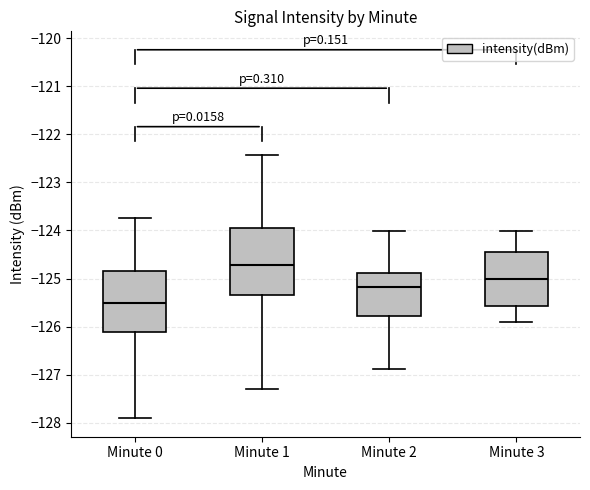

Reading left to right, read every box against the y-axis: the position of its median line, the range the box covers, and the ends of its whiskers. The values are not printed on the chart, so give them approximately, as read against the axis.

Minute 0: median -125.5, box -126.1 to -124.8, whiskers -127.9 to -123.7
Minute 1: median -124.7, box -125.3 to -124.0, whiskers -127.3 to -122.4
Minute 2: median -125.2, box -125.8 to -124.9, whiskers -126.9 to -124.0
Minute 3: median -125.0, box -125.6 to -124.5, whiskers -125.9 to -124.0